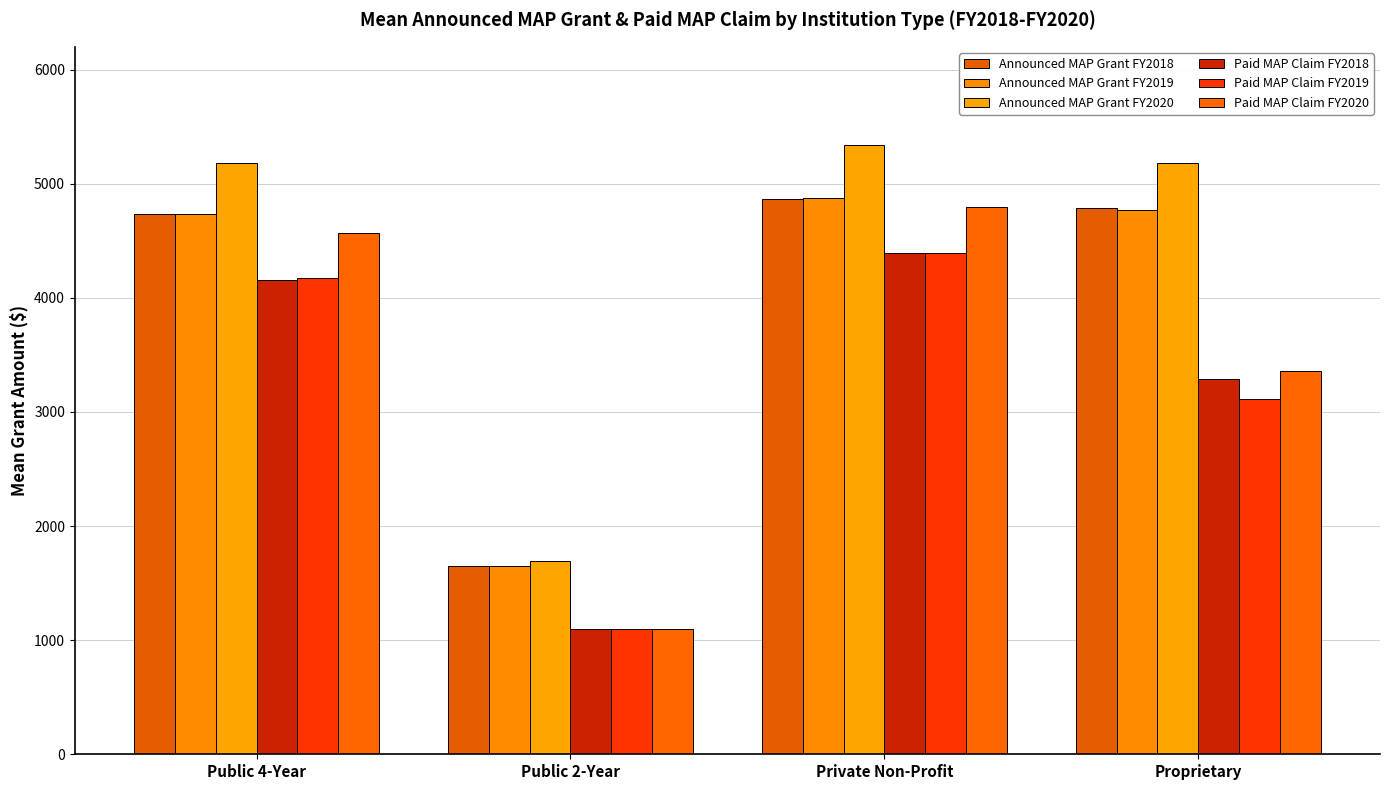

Rank the series by their maximum value, from lowest to highest.

Paid MAP Claim FY2018, Paid MAP Claim FY2019, Paid MAP Claim FY2020, Announced MAP Grant FY2018, Announced MAP Grant FY2019, Announced MAP Grant FY2020